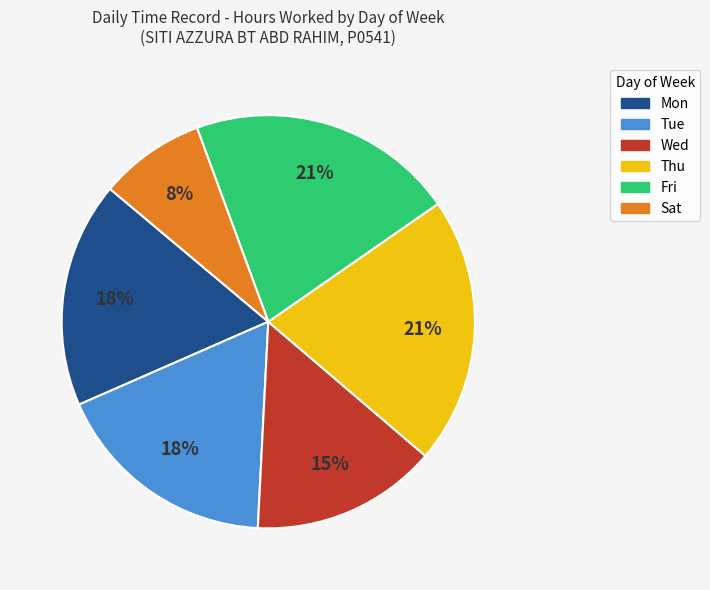

To the nearest percent, what percentage of the pie is Thu?

21%